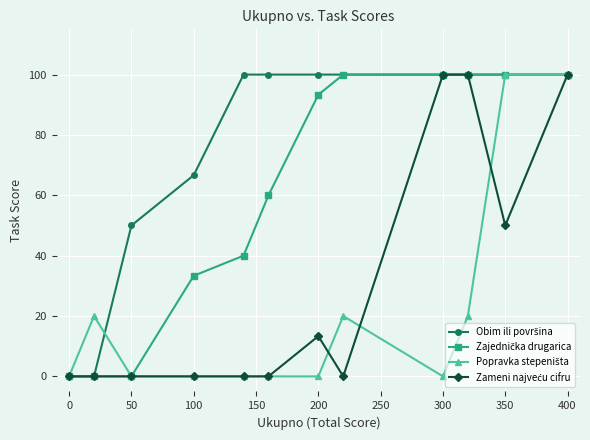

At how many categories does at least one series exceed 36?

10